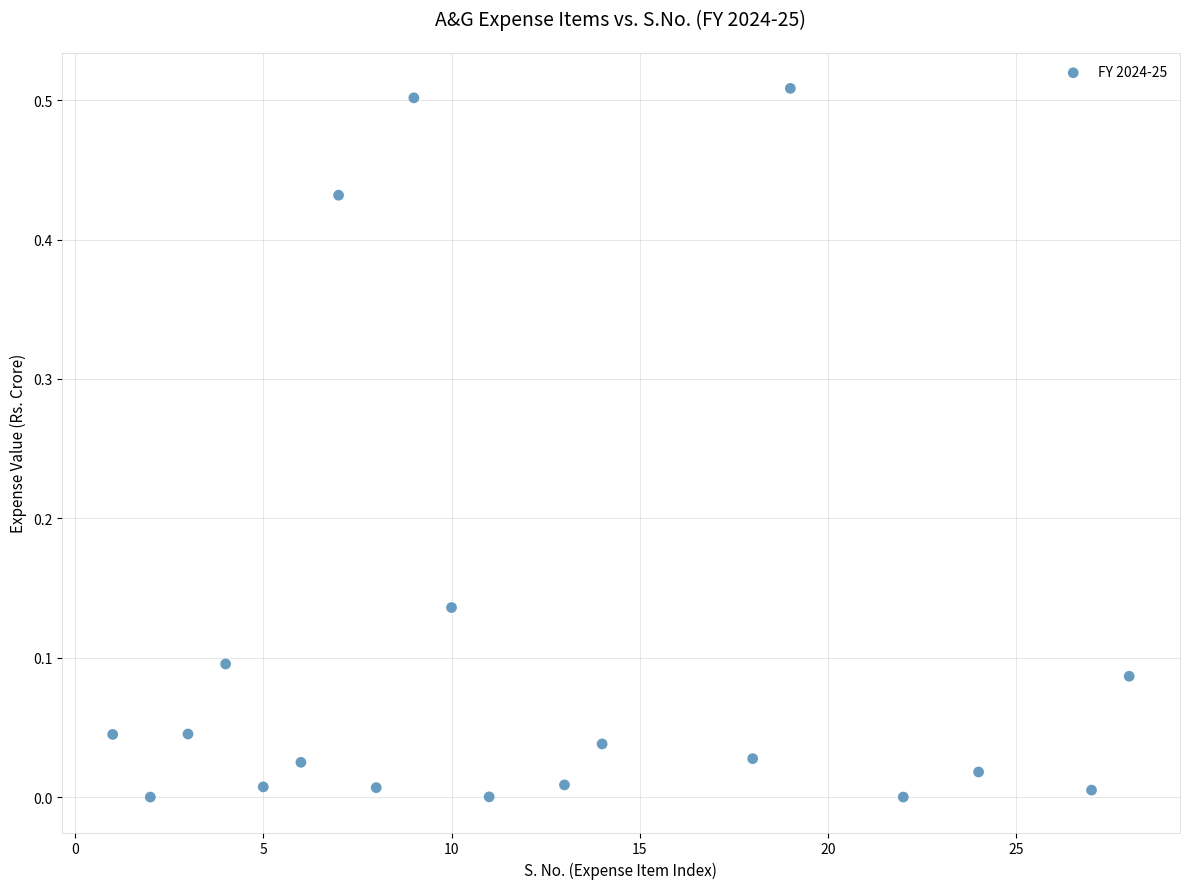

What is the range of X values (max minus min)?

27.0